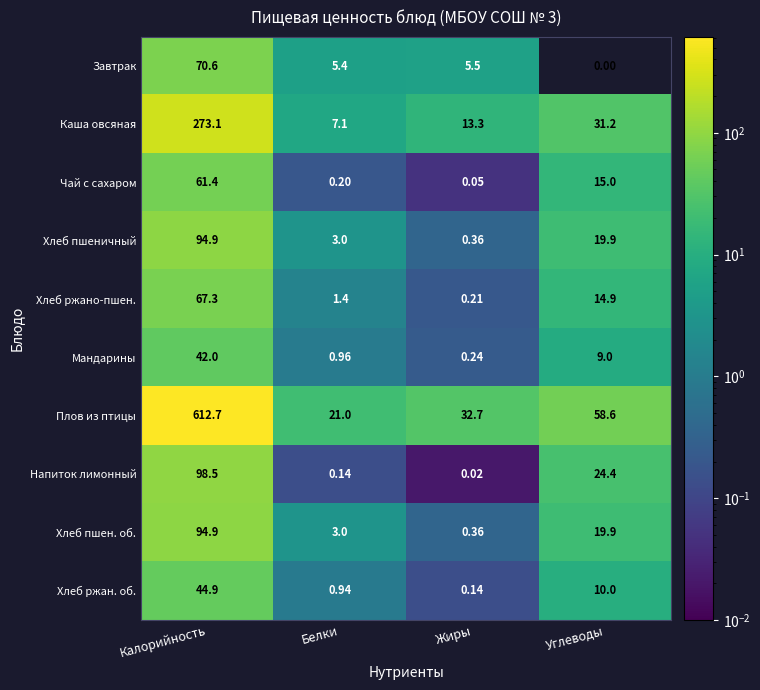

Between Калорийность and Жиры, which series saw the biggest shift?

Плов из птицы